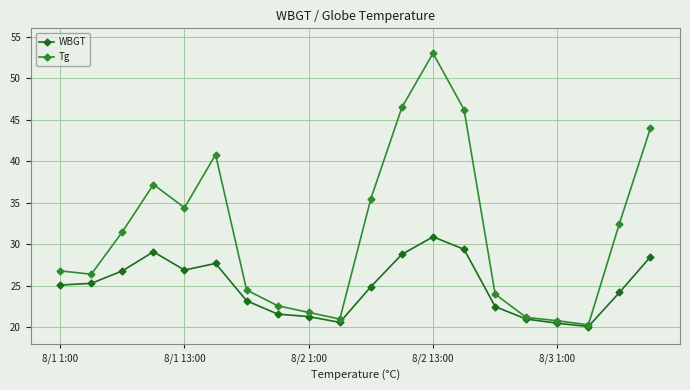

True or false: Tg has more than 2 points higher than both neighbors.

True